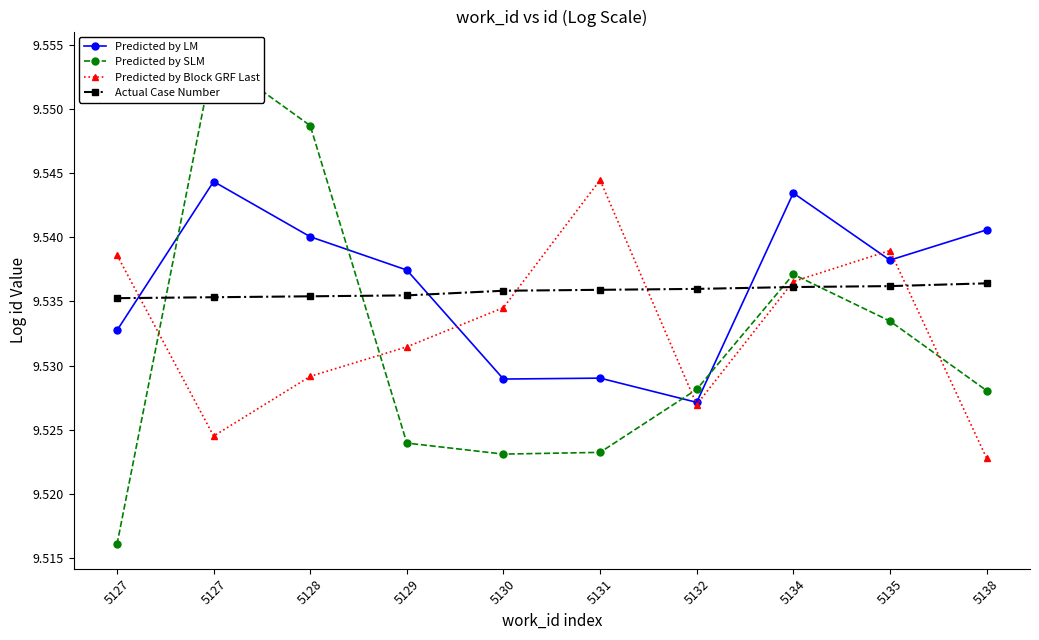

The Predicted by SLM series shows 9.5 at 5132. True or false?

True